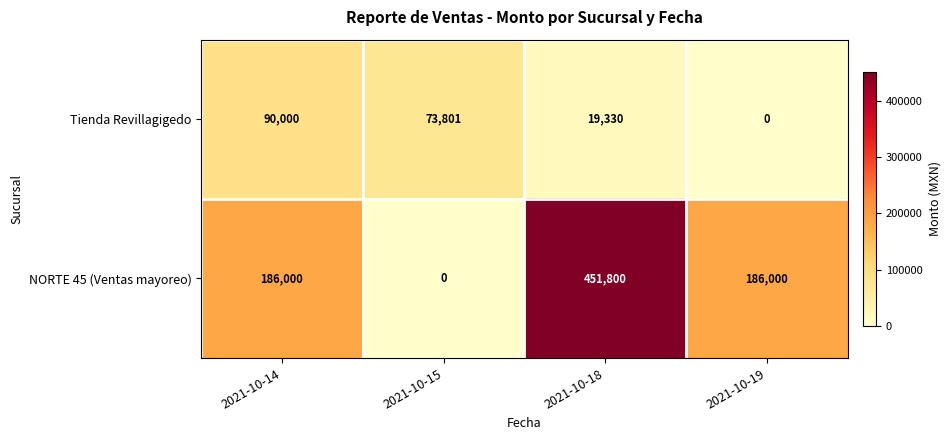

List the series in order of their peak value, lowest first.

Tienda Revillagigedo, NORTE 45 (Ventas mayoreo)